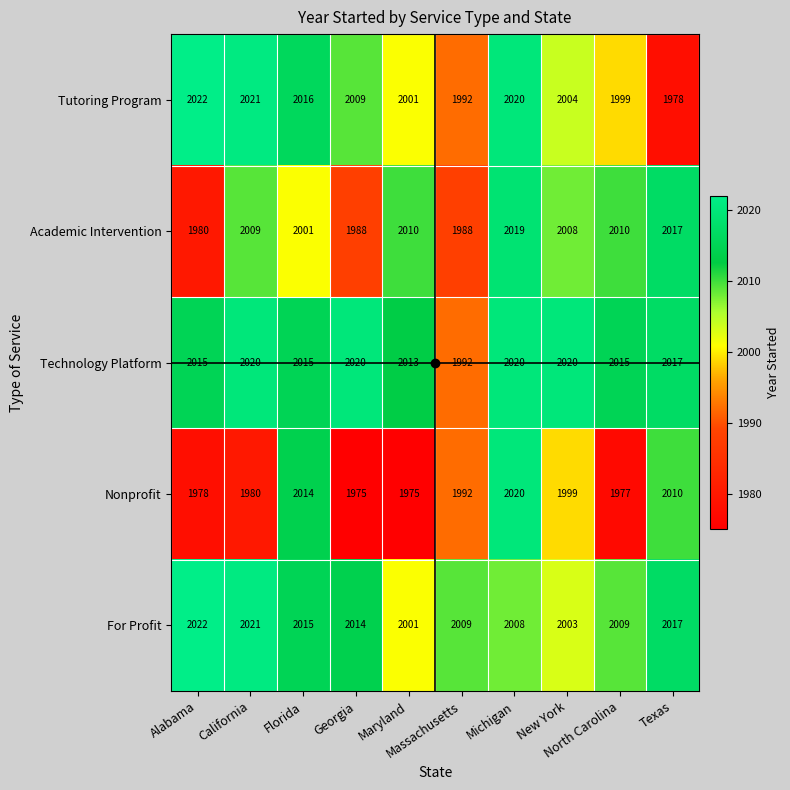

What is the minimum value for Nonprofit?

1975